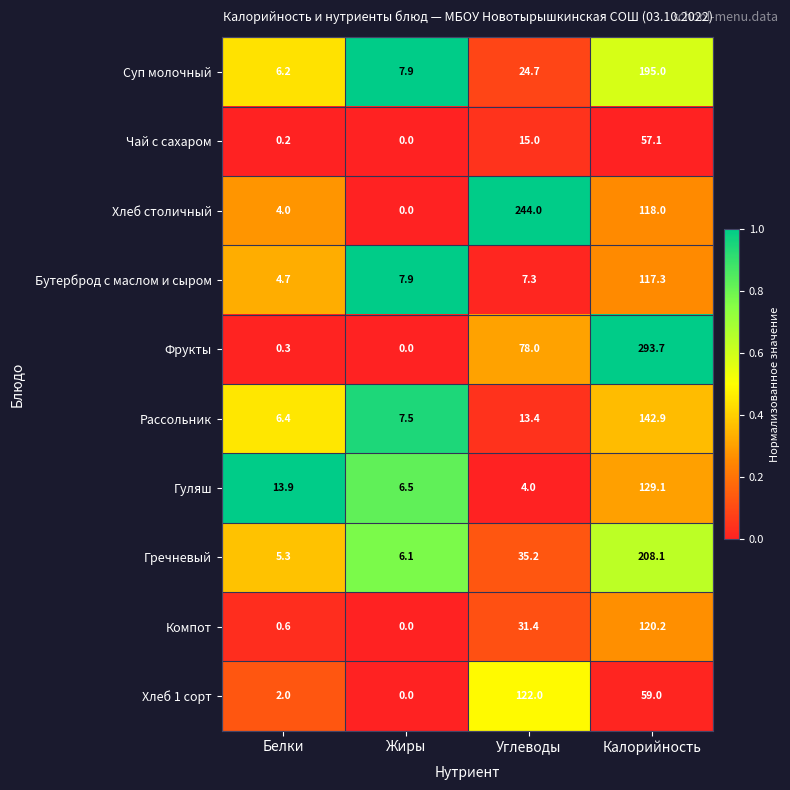

Where does the Компот series first go above 31?

Углеводы